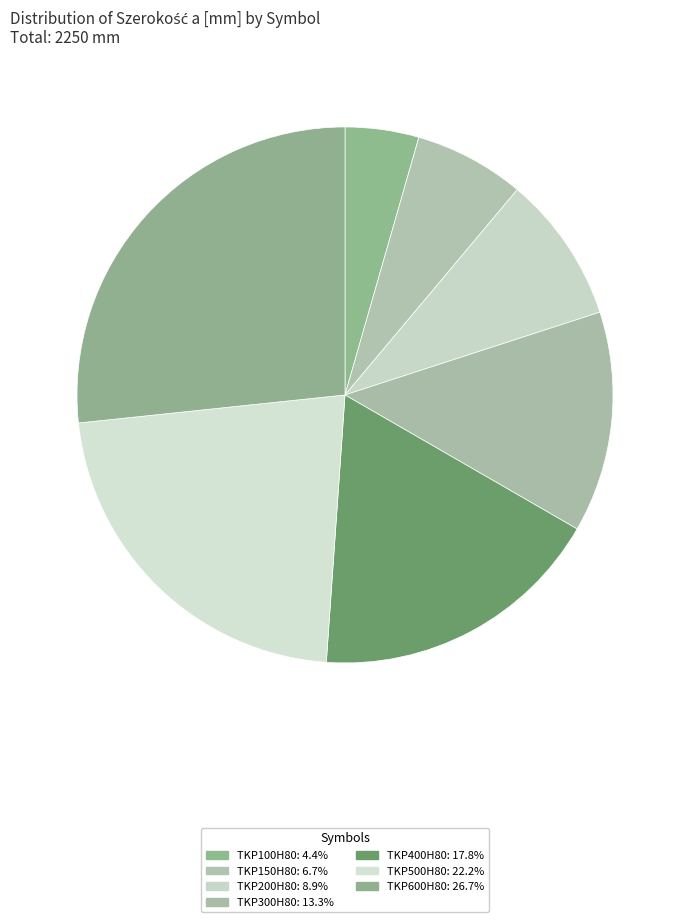

Is there any slice that represents more than half of the pie?

No